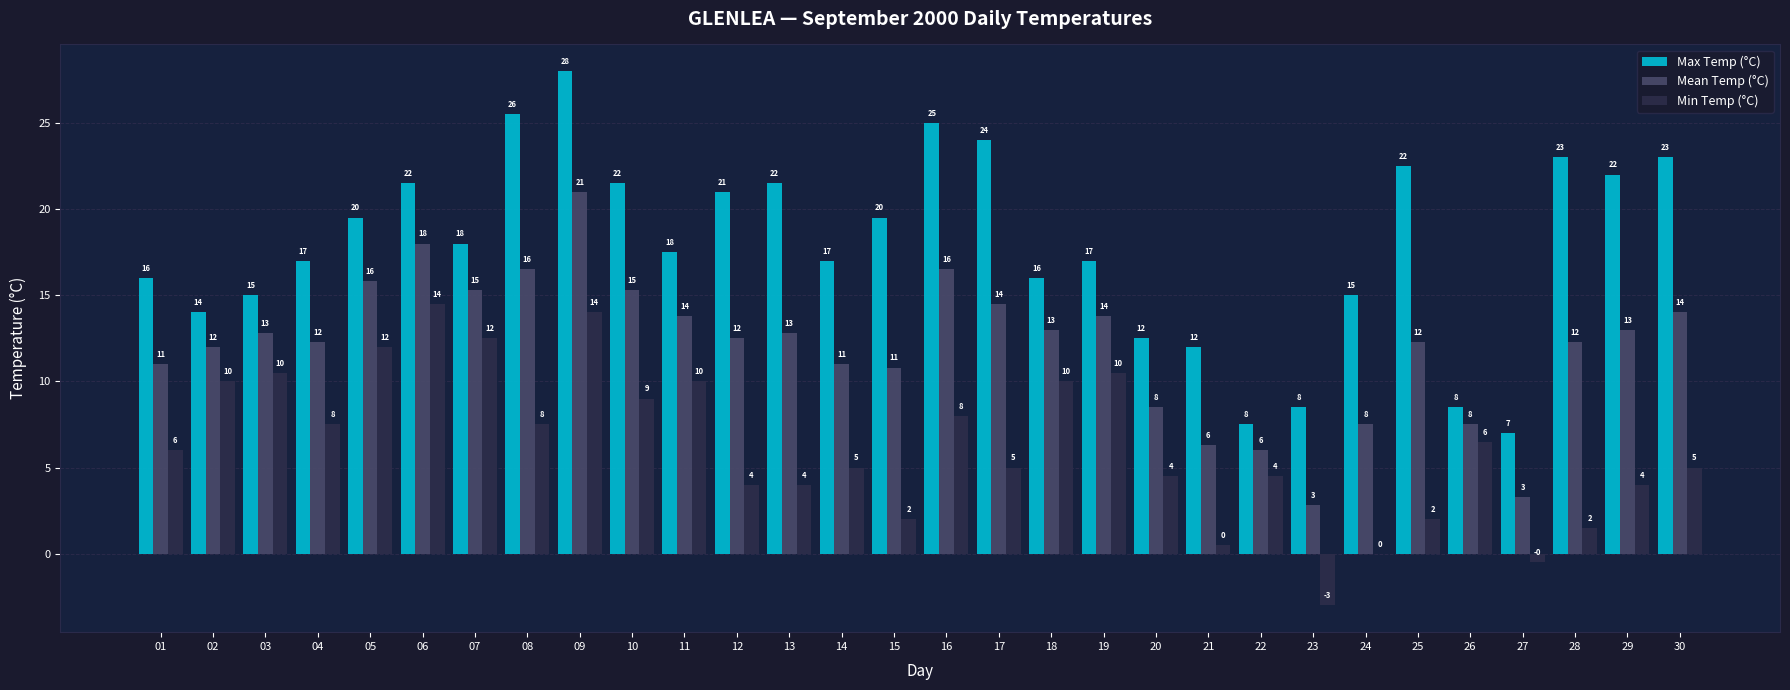

Between 04 and 24, which series saw the biggest shift?

Min Temp (°C)